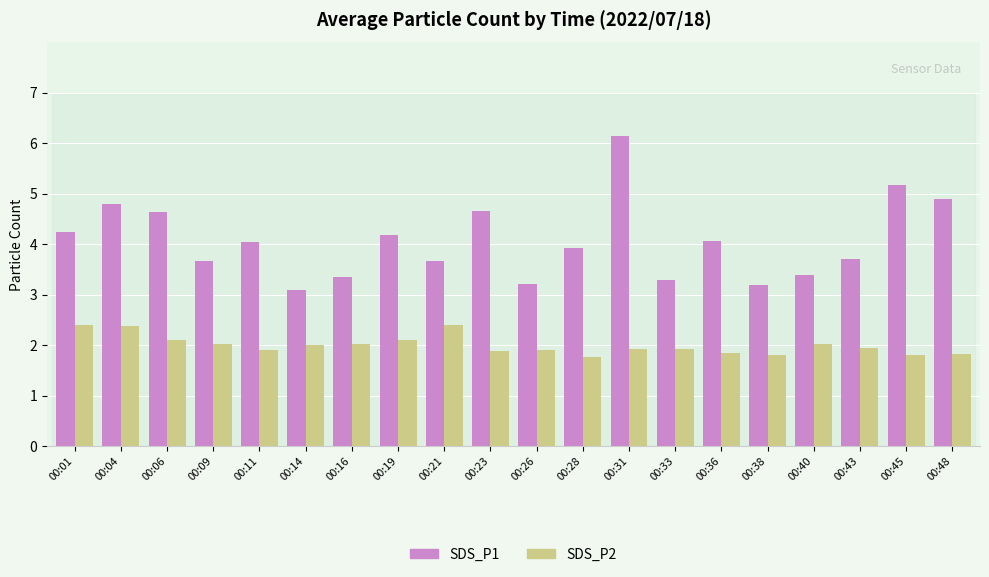

What is the value of the SDS_P2 bar at the 19th from the left?

1.8